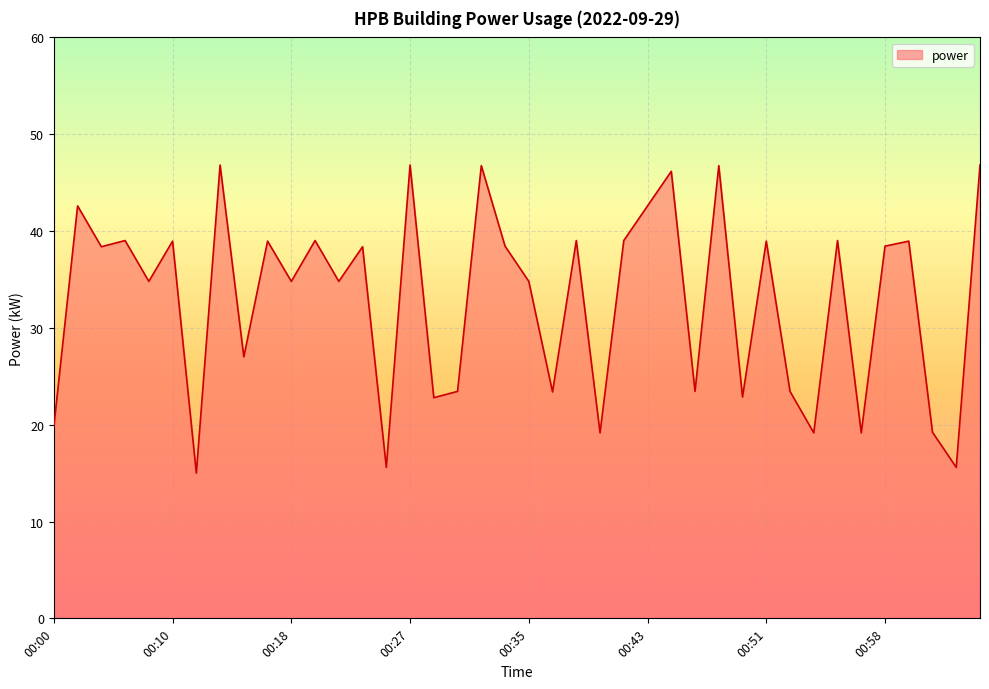

How many interior local peaks (higher than both neighbors) does the data have?

15